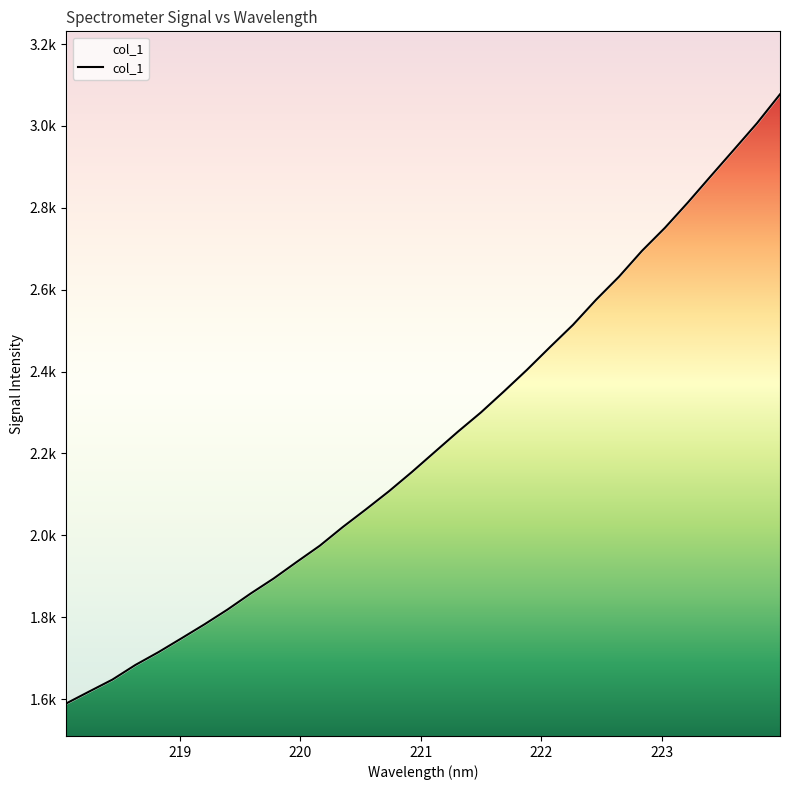

True or false: there are more than 1 points higher than both neighbors.

False